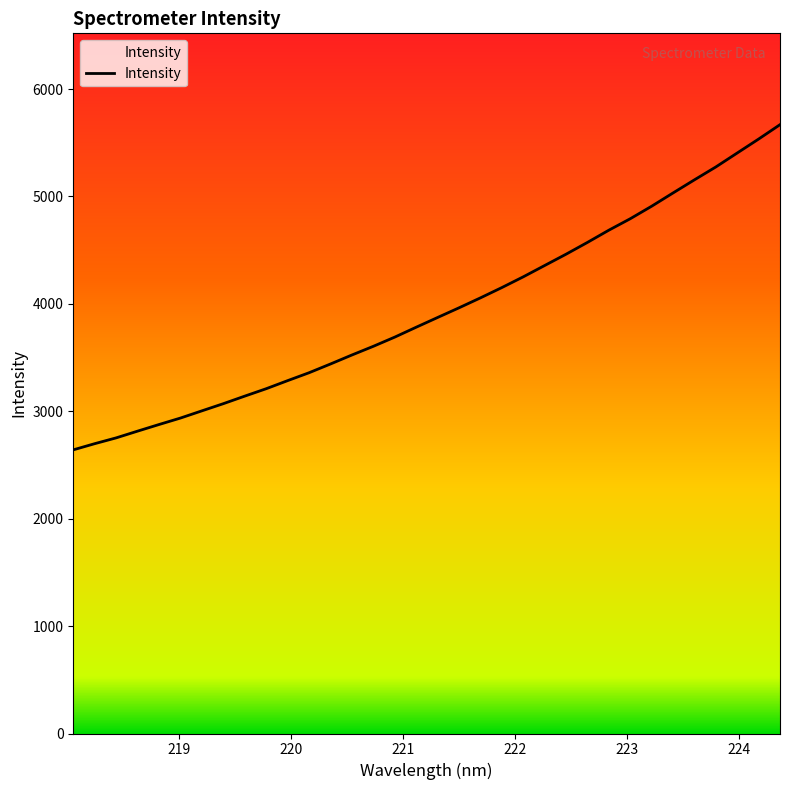

What is the maximum value shown in the chart?

5668.8